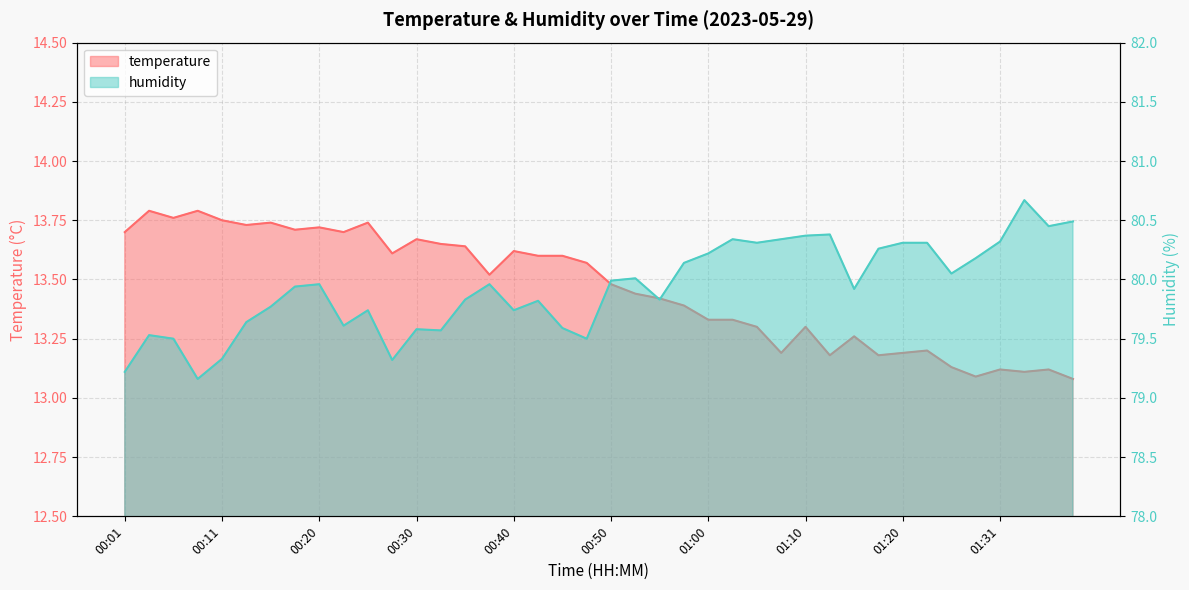

What is the difference between the maximum and minimum values in the temperature series?

0.7